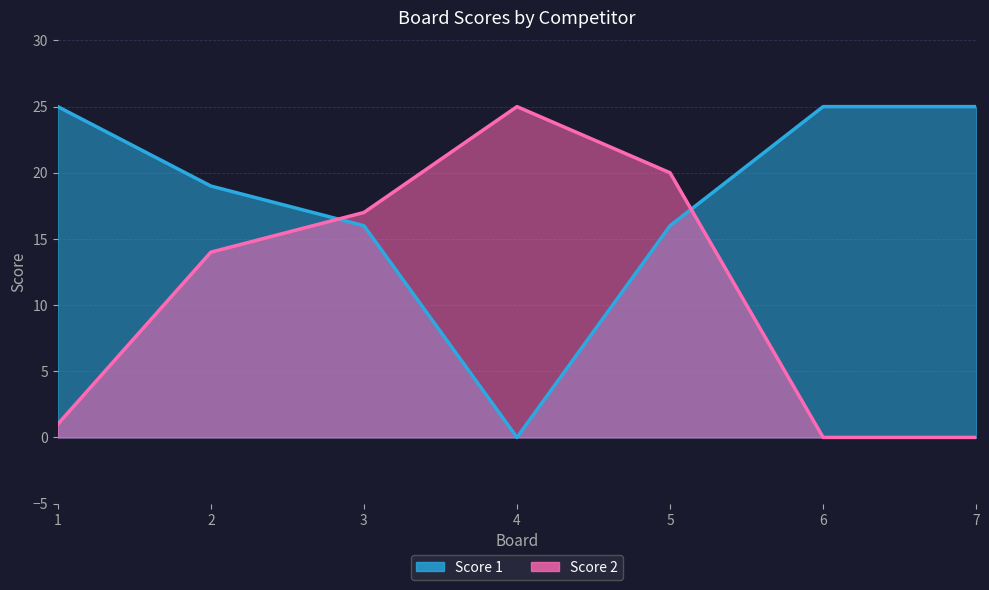

True or false: Score 1 has a value of 25 at 1.

True